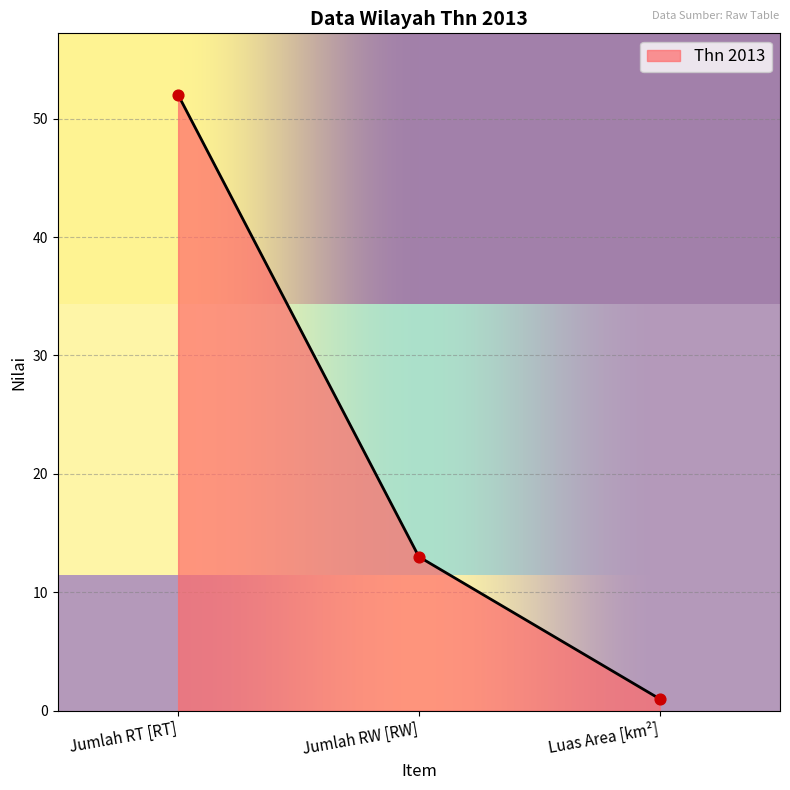

Which has a higher value, Luas Area [km²] or Jumlah RW [RW]?

Jumlah RW [RW]